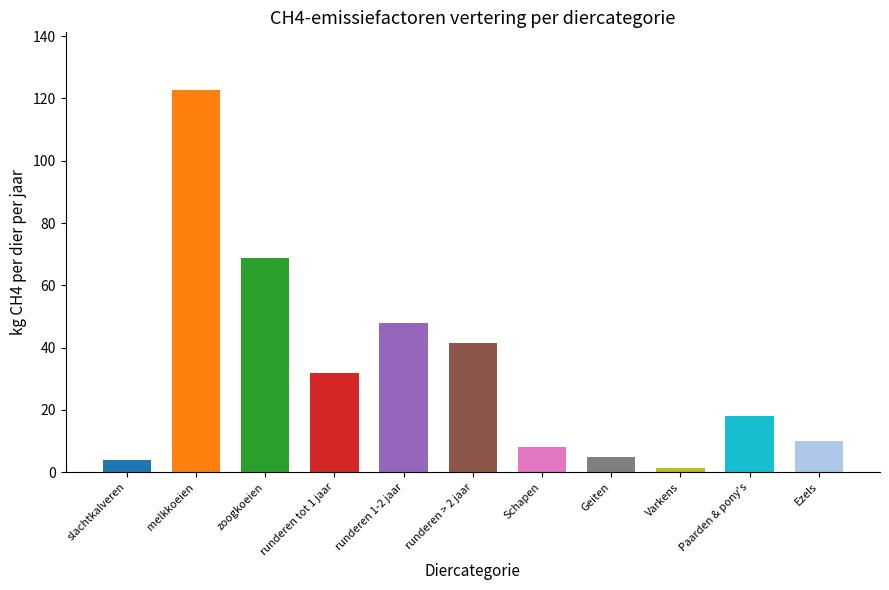

Reading left to right, list all the values displayed in this chart.

slachtkalveren=4.1	melkkoeien=122.8	zoogkoeien=68.9	runderen tot 1 jaar=31.9	runderen 1-2 jaar=47.8	runderen > 2 jaar=41.4	Schapen=8.0	Geiten=5.0	Varkens=1.5	Paarden & pony's=18.0	Ezels=10.0